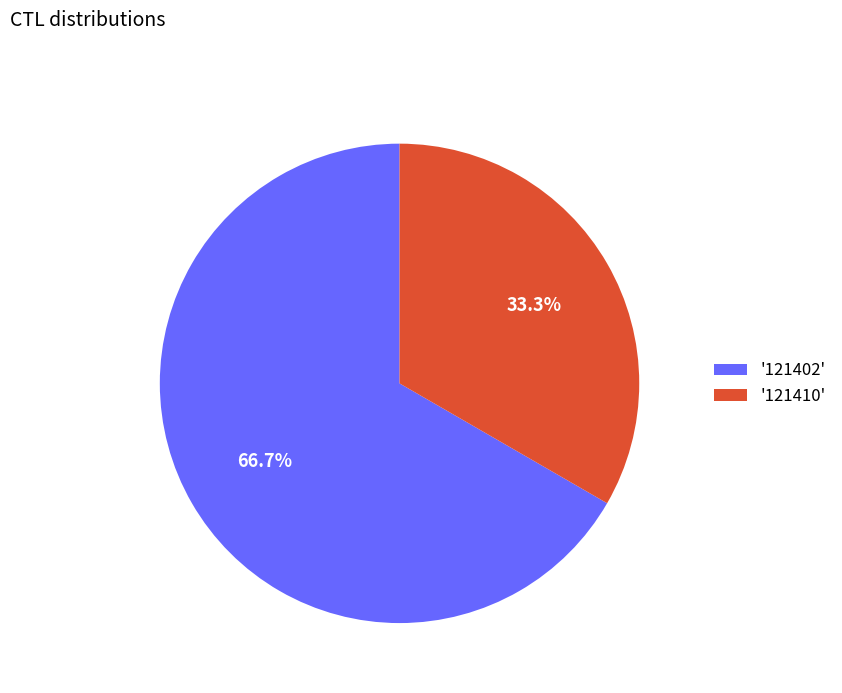

Is there any slice that represents more than half of the pie?

Yes